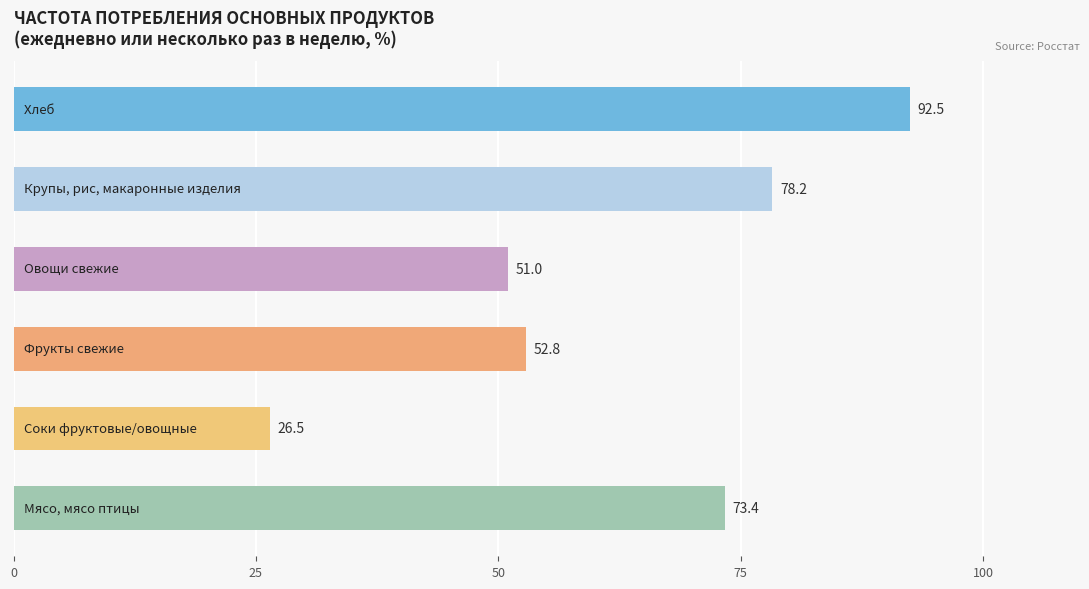

How many data points are less than 73?

3